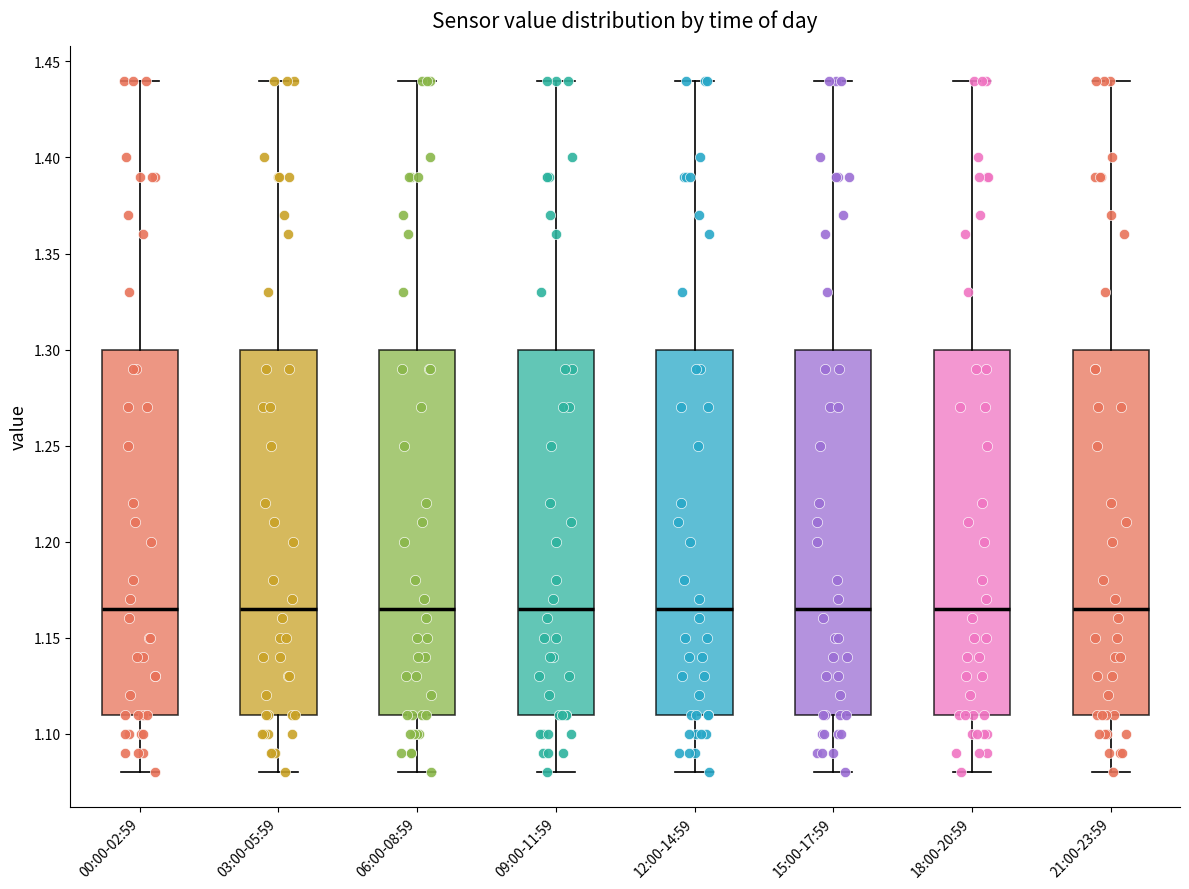

Where is the upper edge of the box for 15:00-17:59 on the y-axis? The values are not printed on the chart, so give them approximately, as read against the axis.

1.300